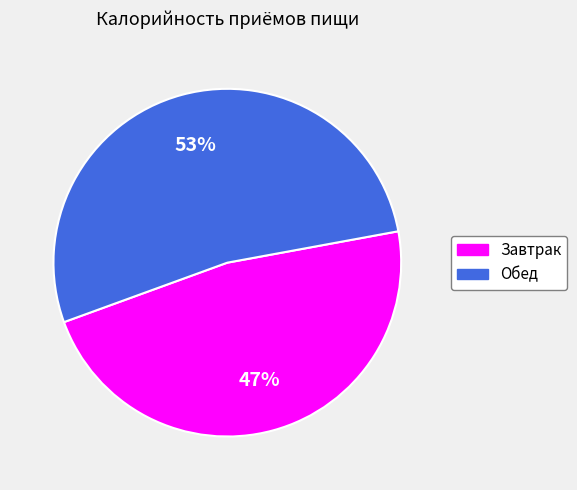

Is there a majority slice in this chart?

Yes